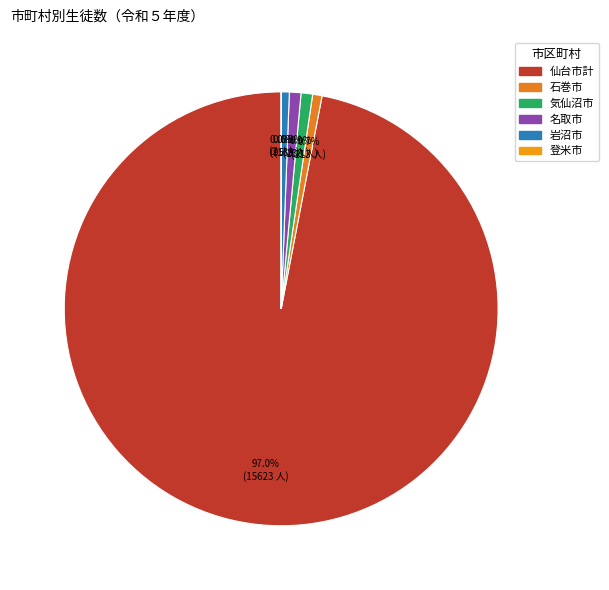

How many segments does this pie chart have?

6